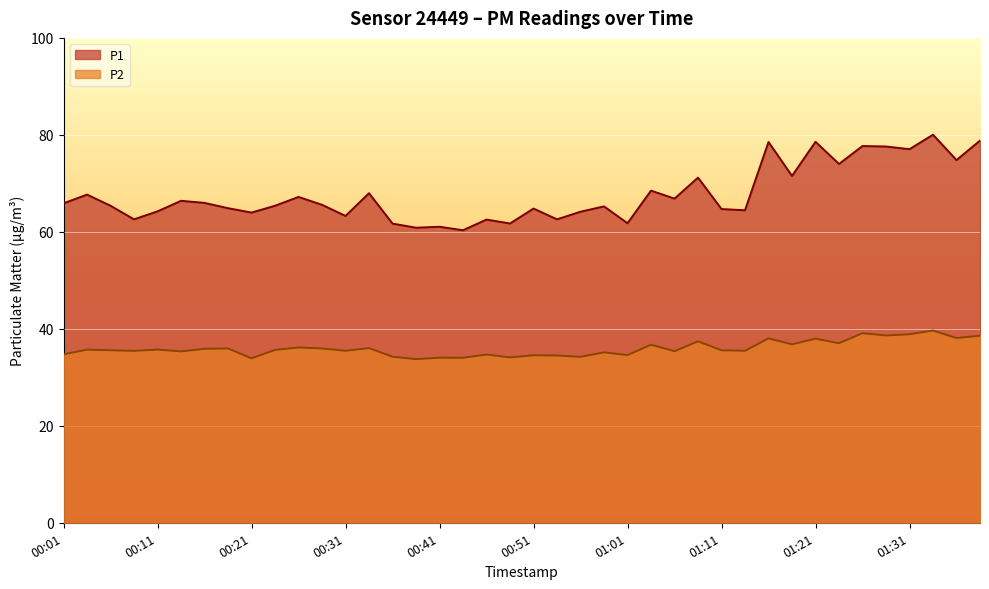

Which category has the highest value across all series?

01:33